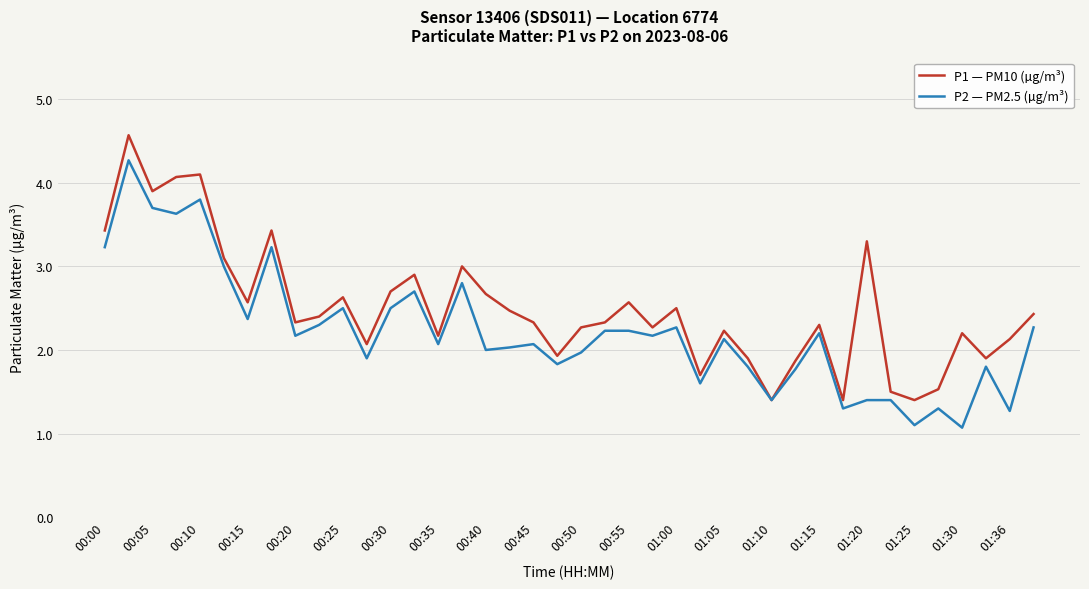

Which series has the largest total across all categories?

P1 — PM10 (µg/m³)